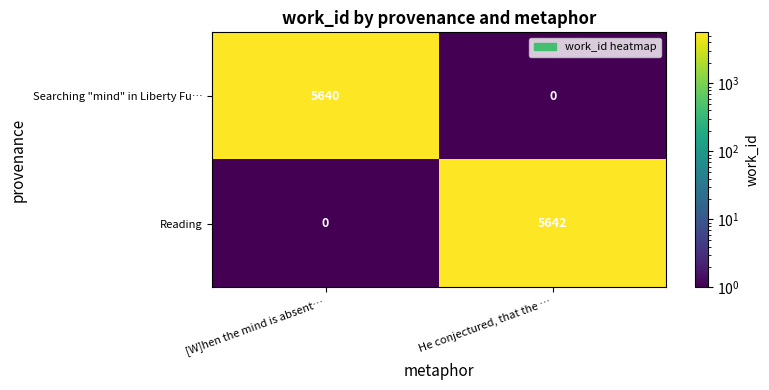

What is the difference between the maximum and minimum values in the Reading series?

5642